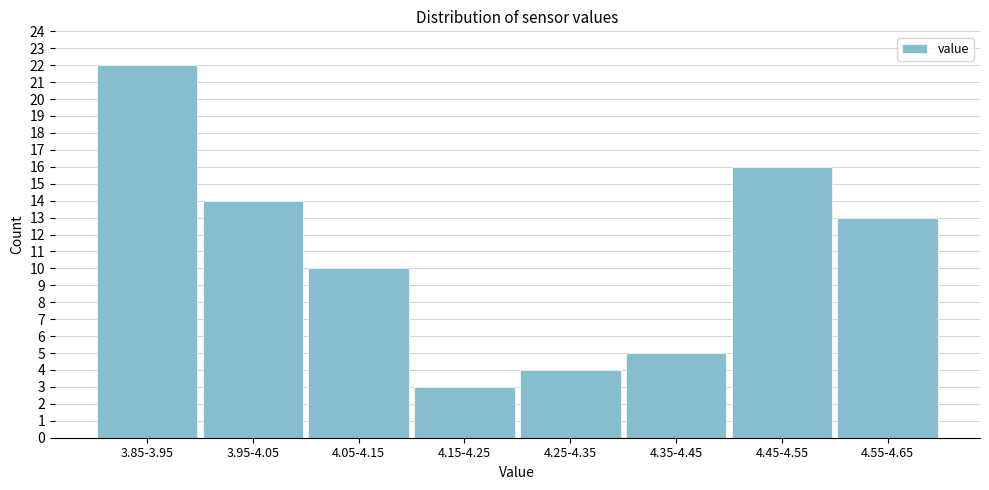

Reading left to right, list all the values displayed in this chart.

22	14	10	3	4	5	16	13